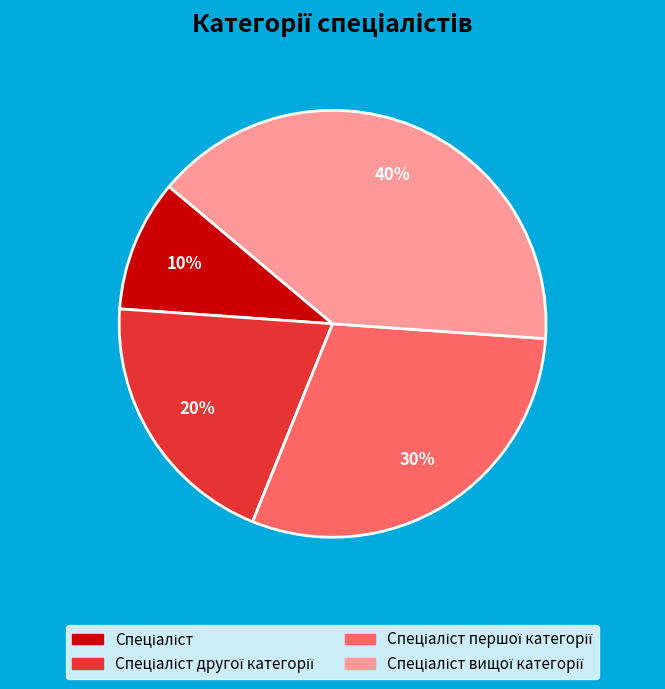

Is there a majority slice in this chart?

No